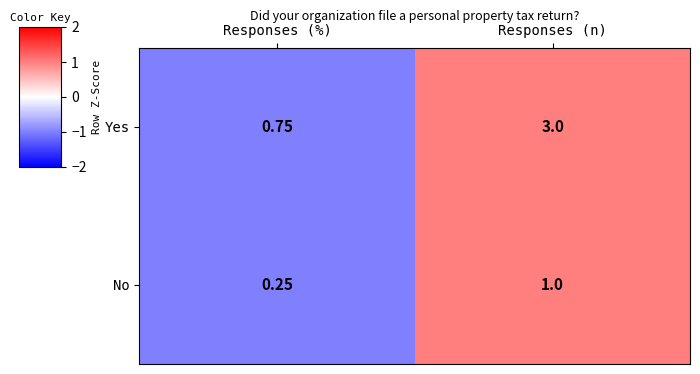

Rank the series at Responses (n) from highest to lowest value.

Yes, No